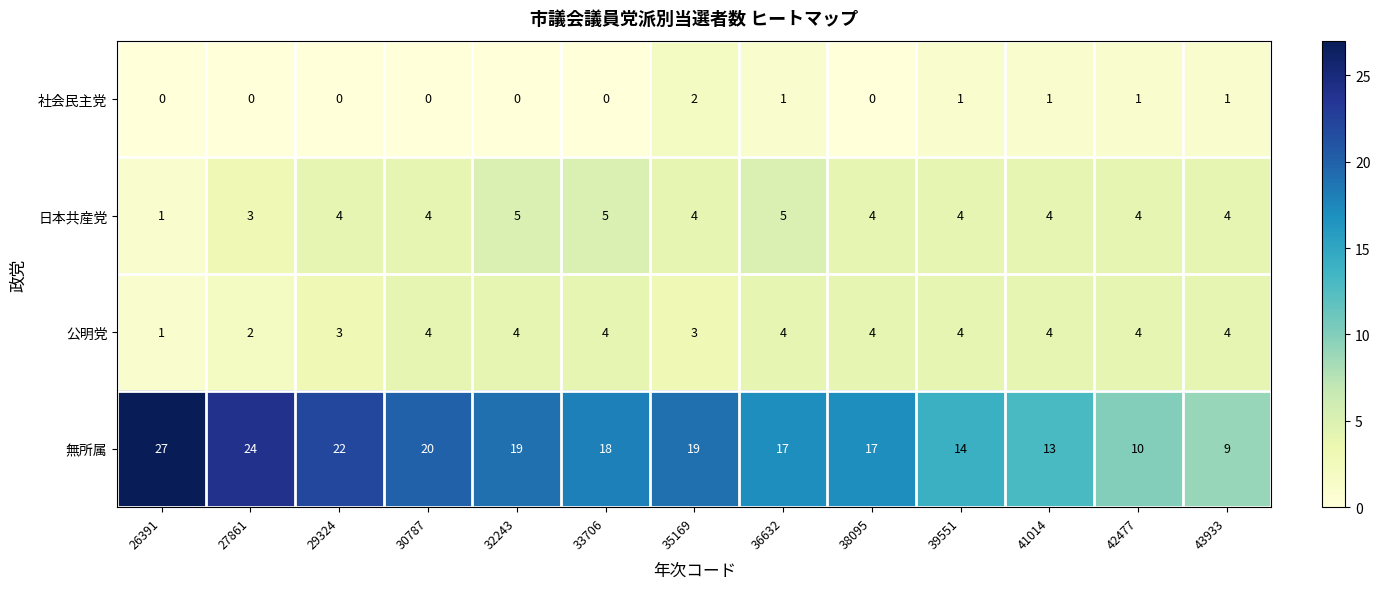

What is the difference between the second highest and minimum values in the 日本共産党 series?

4